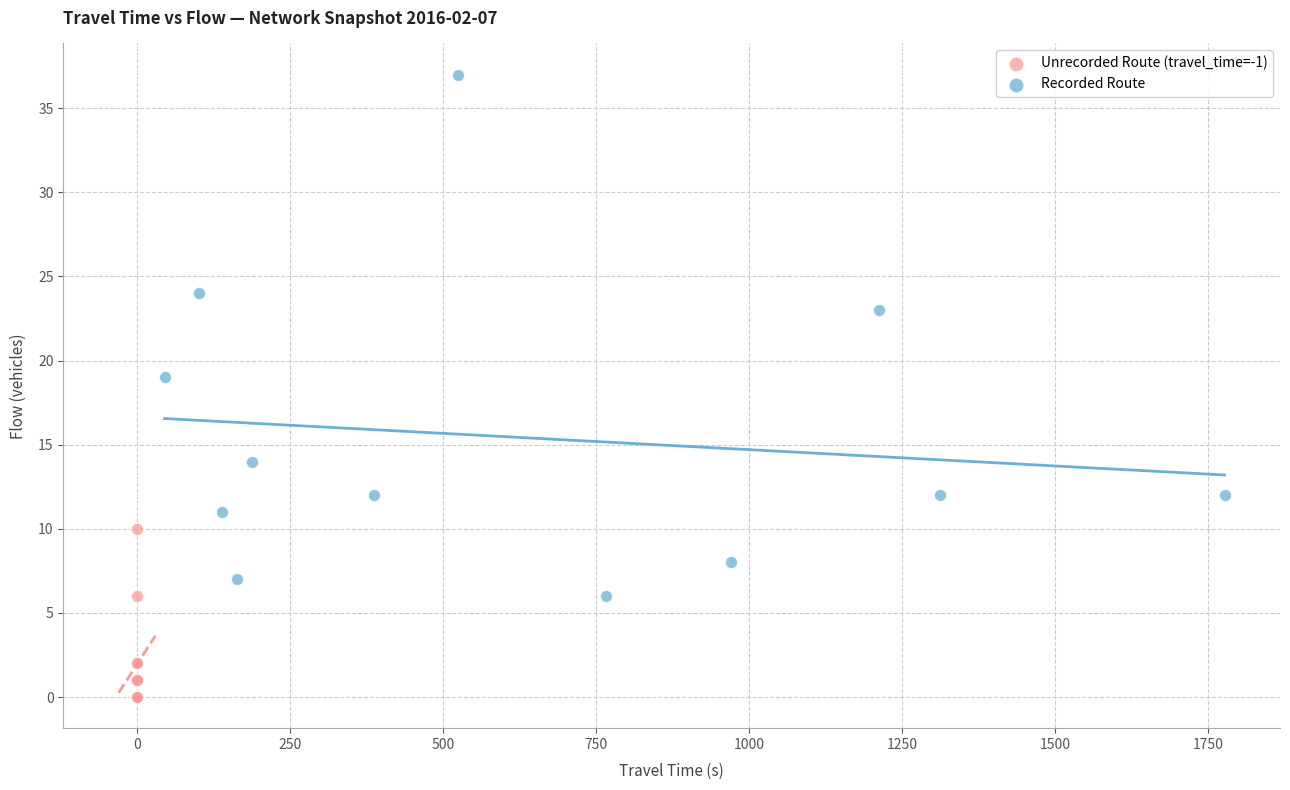

Which series contains the highest Y value?

Recorded Route